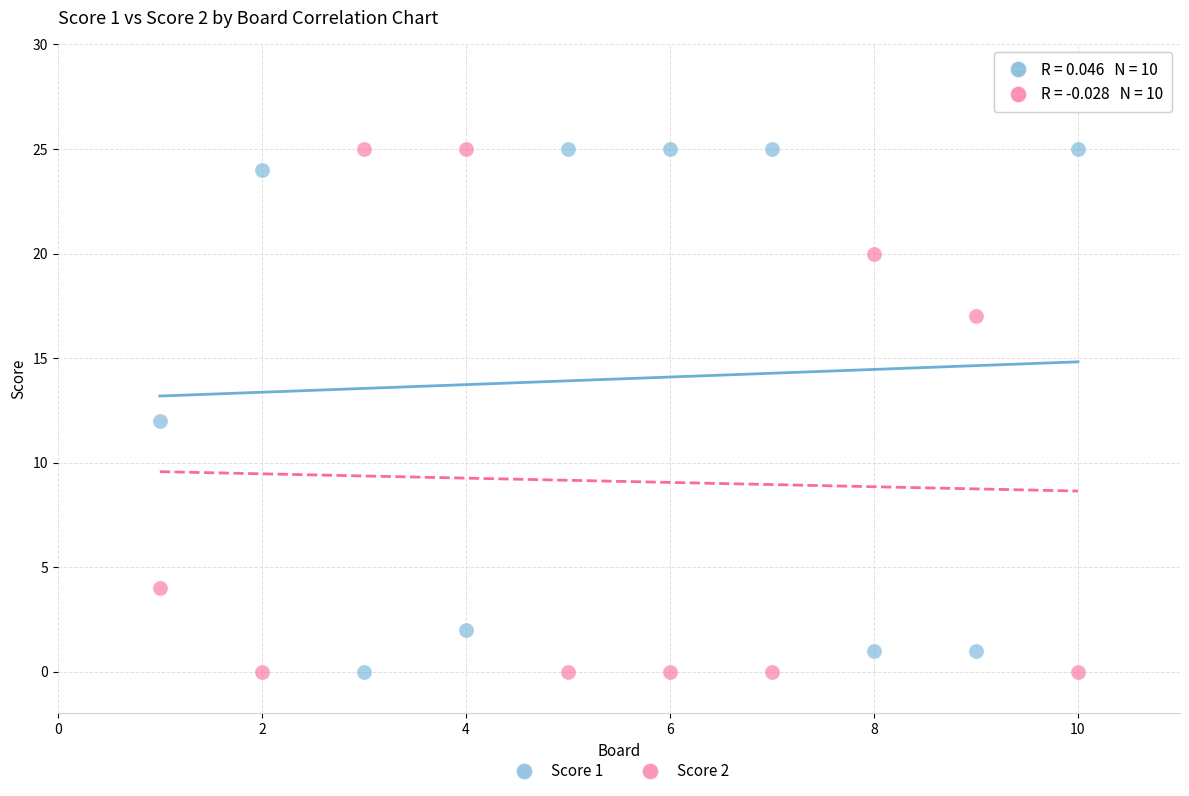

What is the X range (max minus min) for the scatter plot?

9